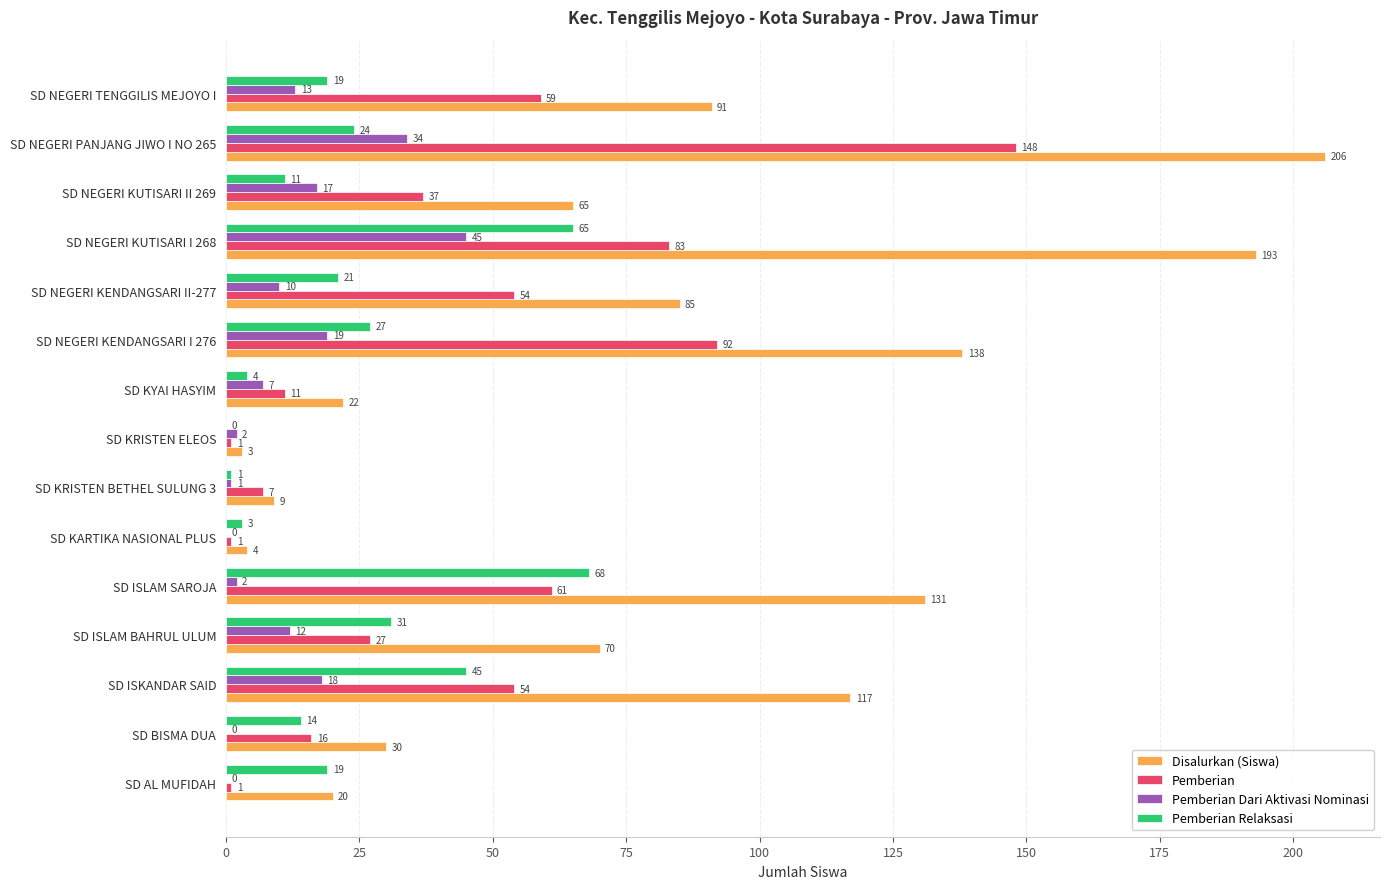

What is the sum of all Pemberian values?

652